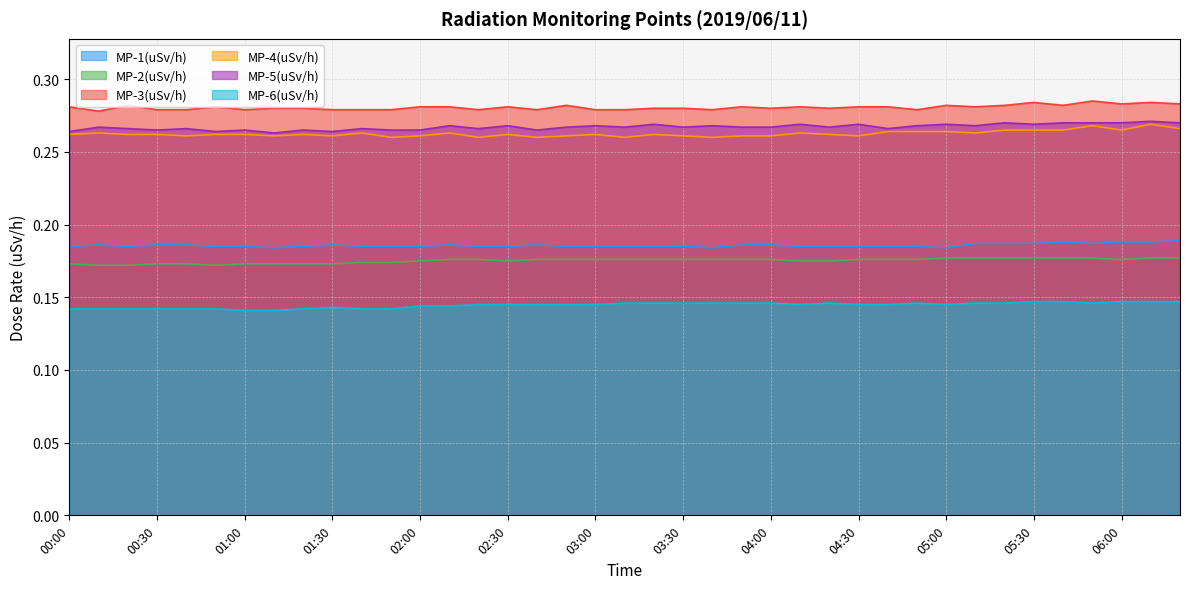

Which label corresponds to the largest value in the chart?

05:50